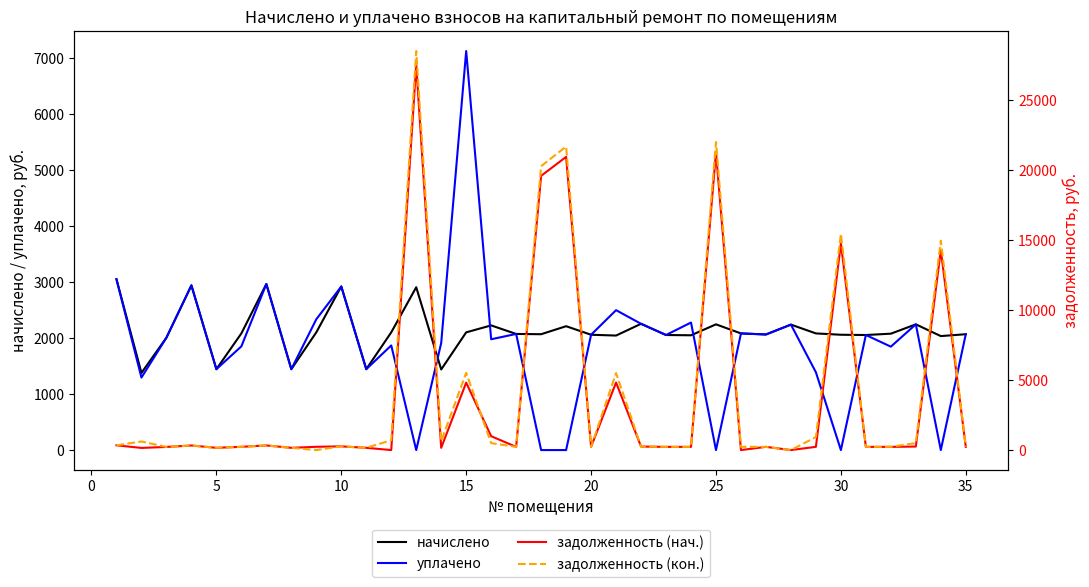

Which category has the highest value in the уплачено series?

15